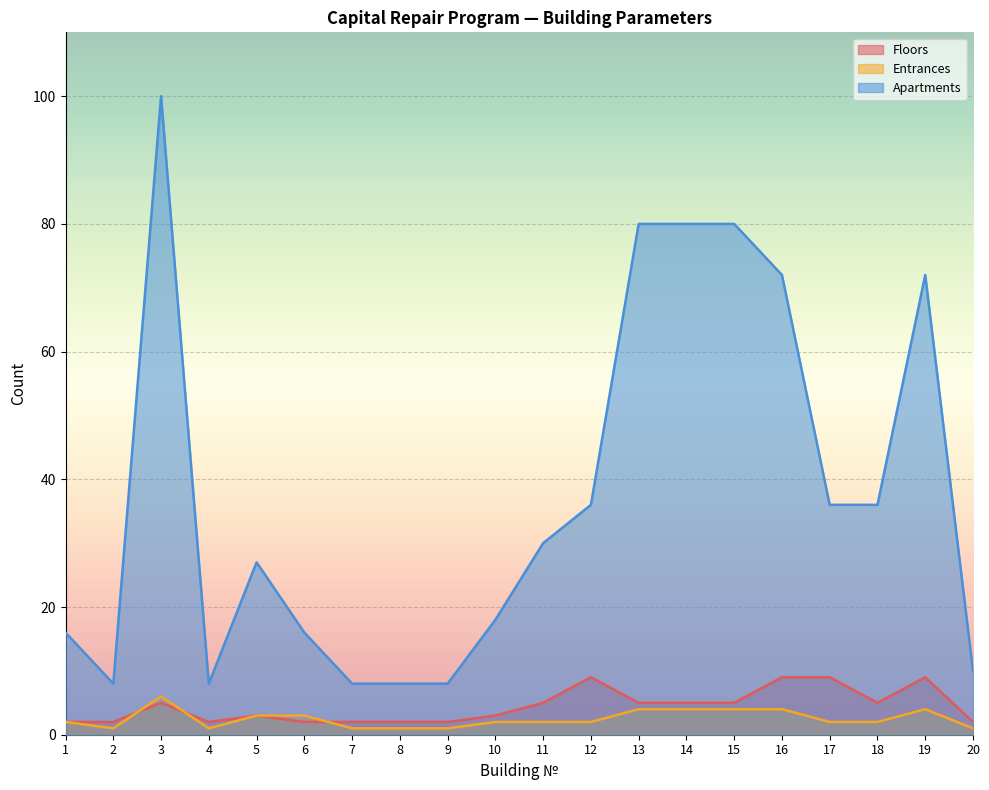

How many lines are shown in the chart?

3